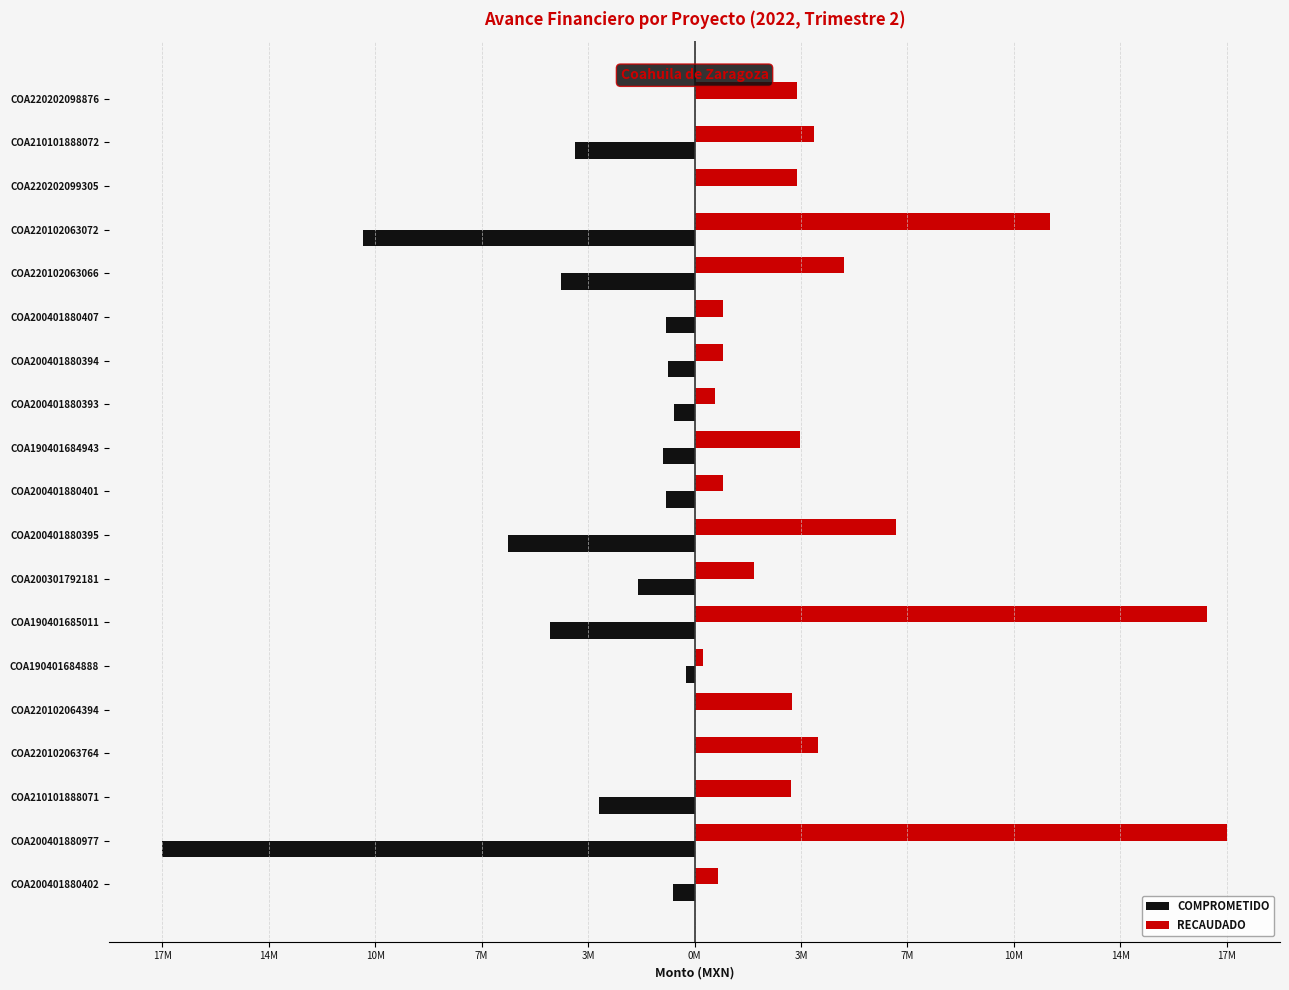

What is the smallest value displayed?

-17787346.8